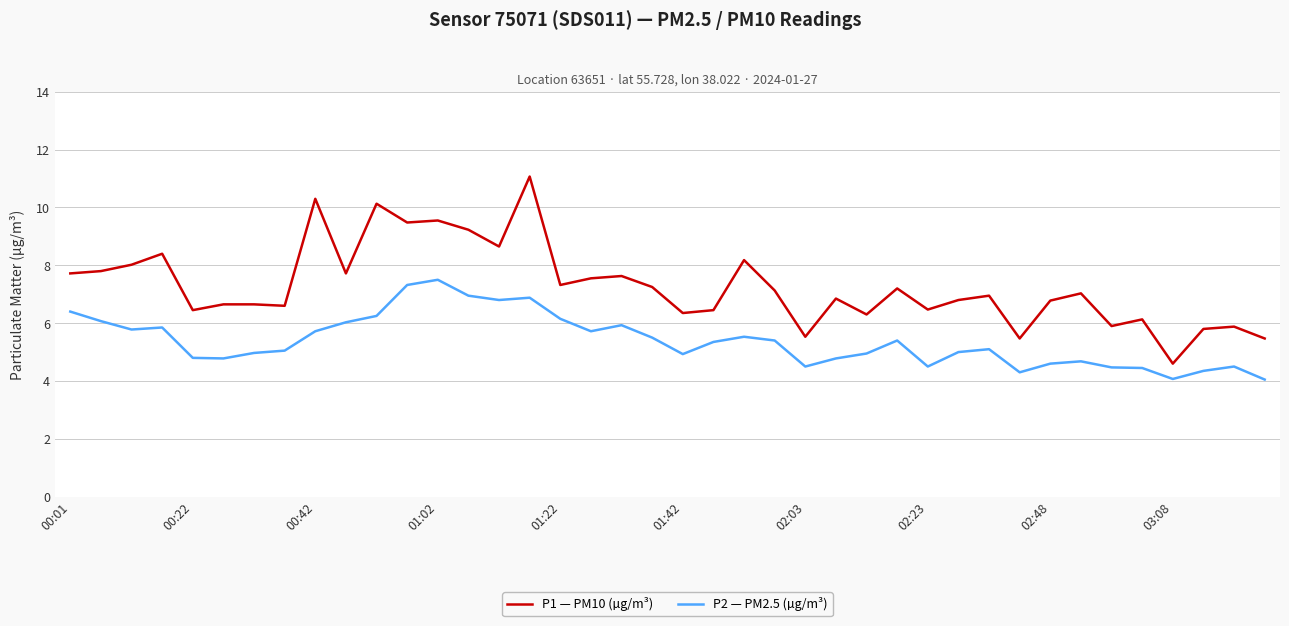

How many lines are shown in the chart?

2